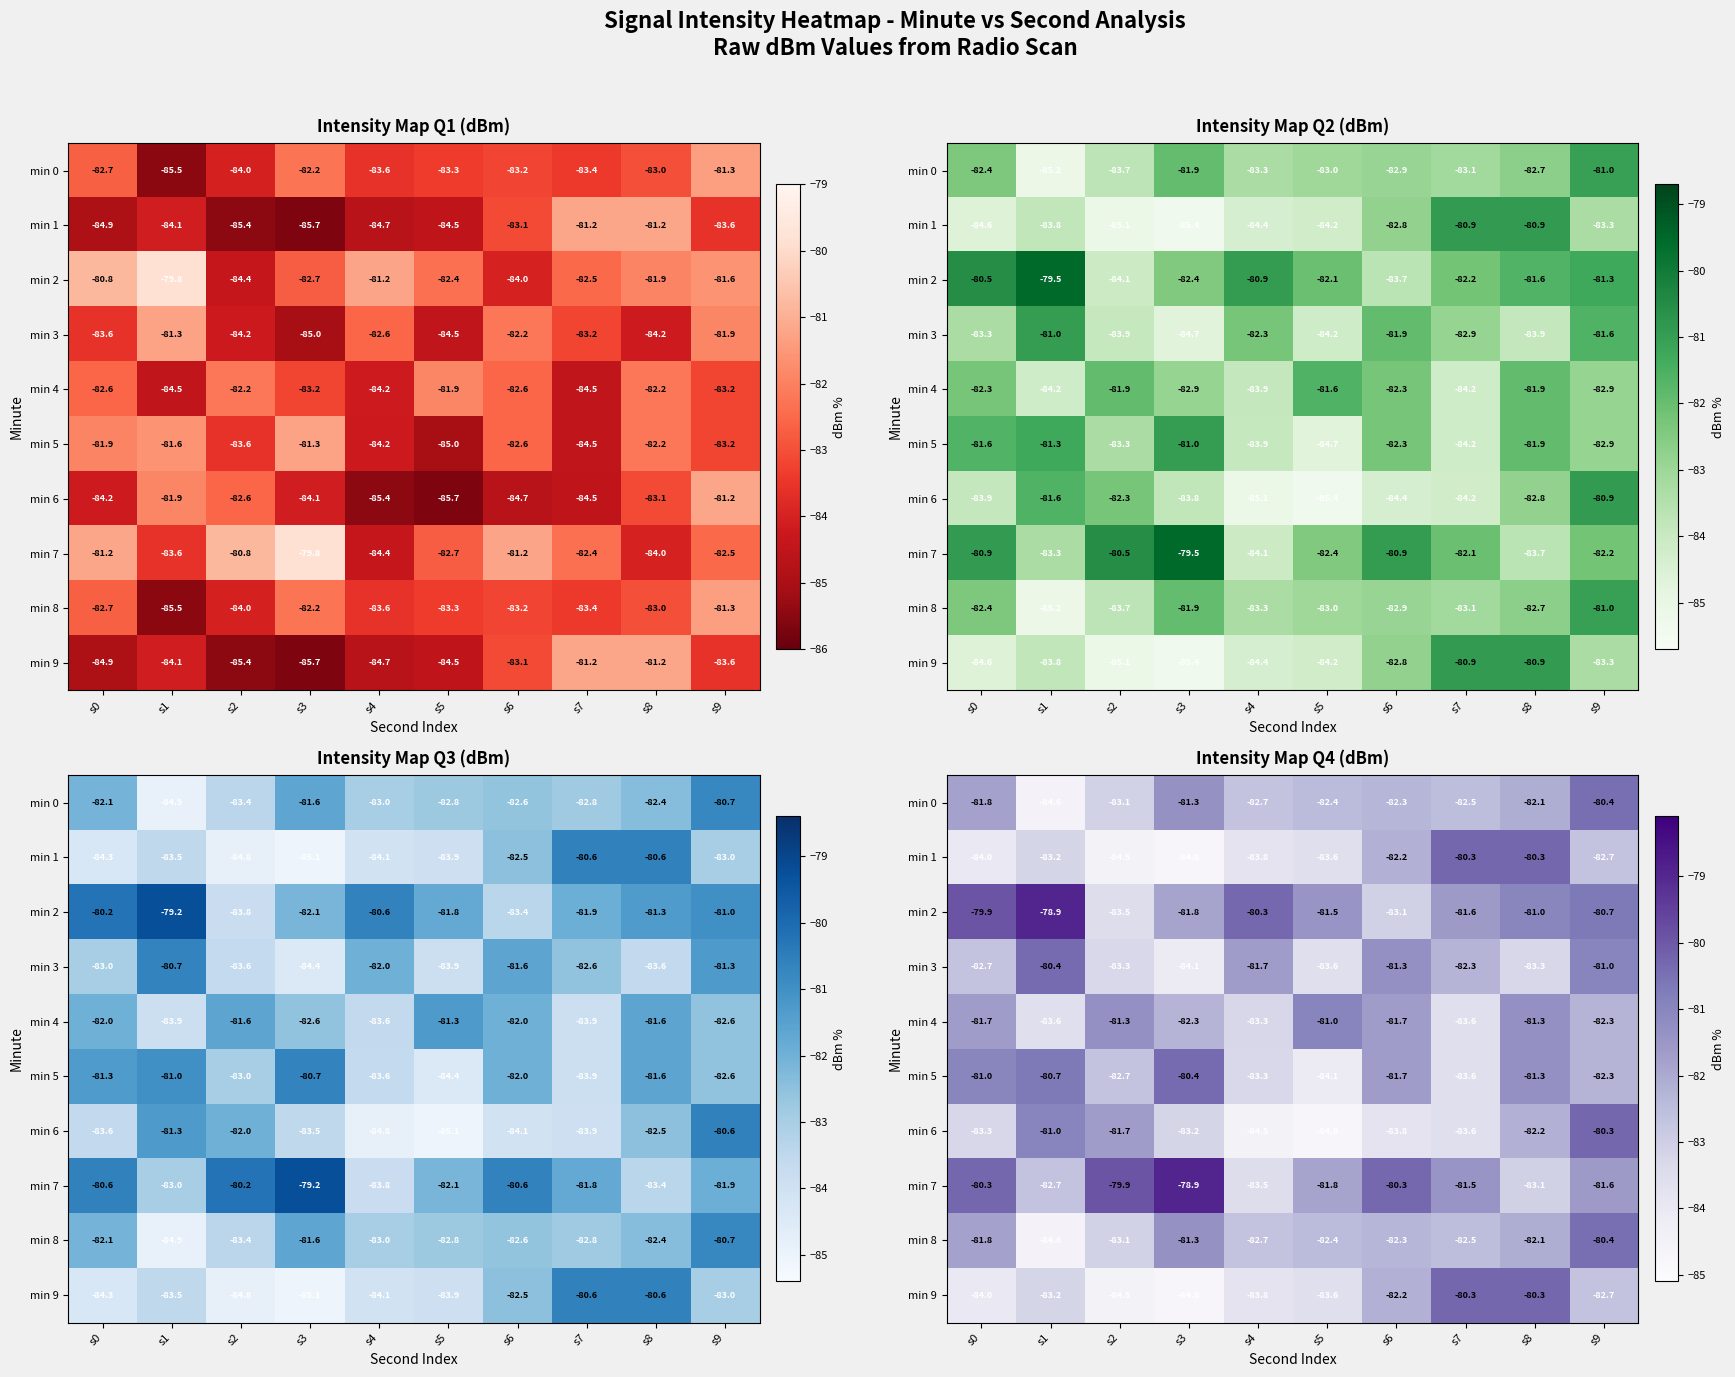

What is the spread (max minus min) of values at s8?

3.0